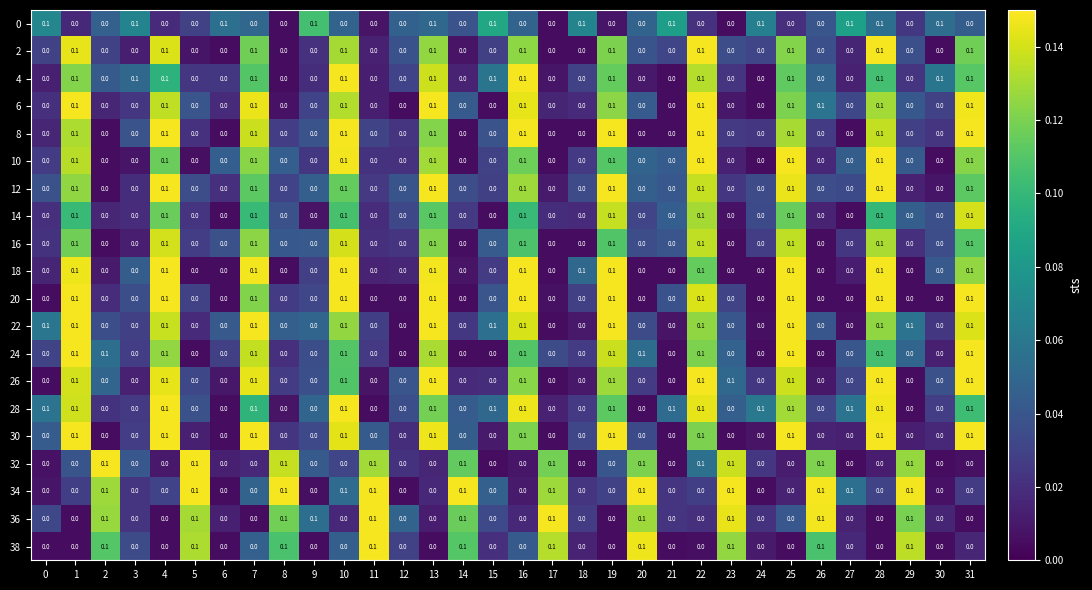

Which series has the largest total across all categories?

28